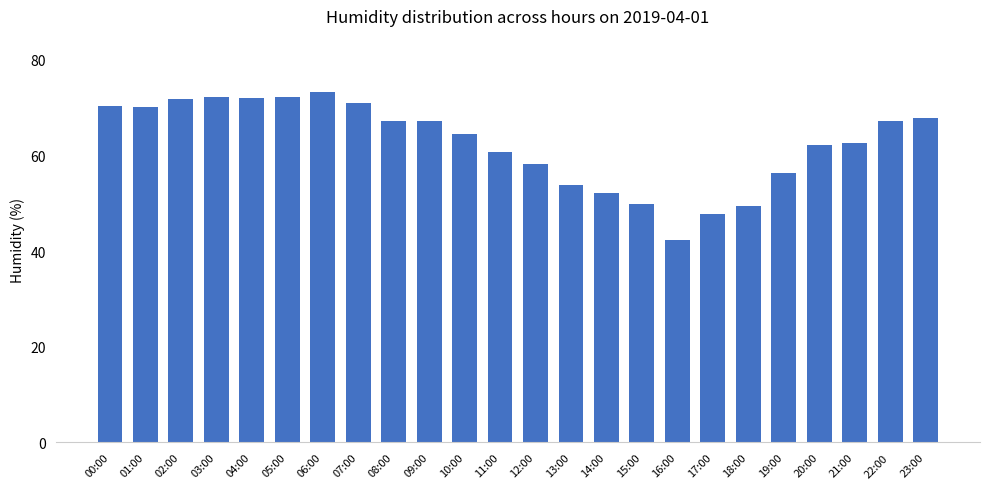

What is the difference between the second highest and minimum values?

29.9